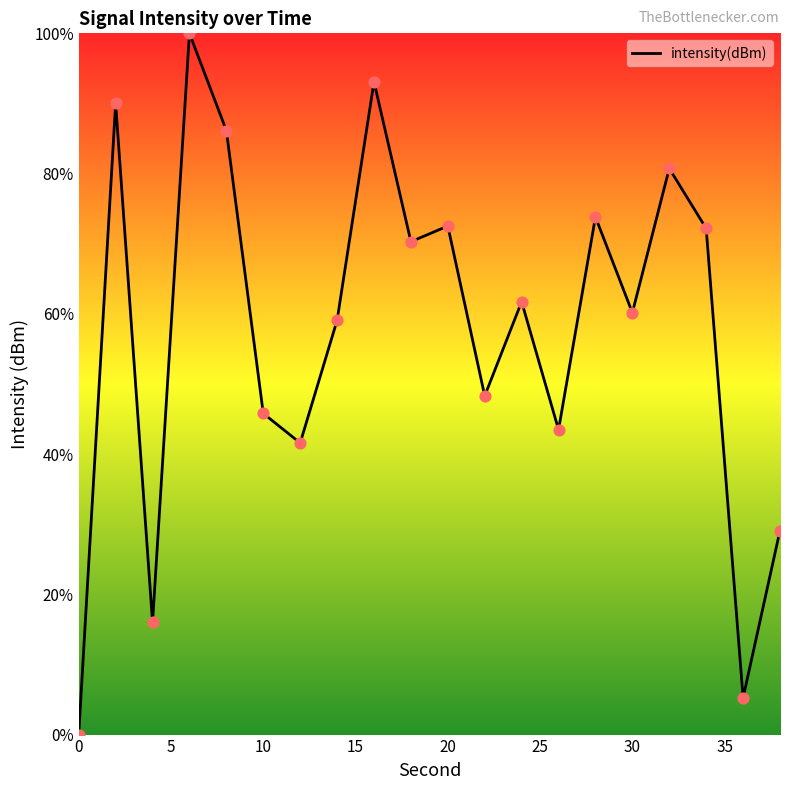

What is the difference between the maximum and minimum values?

100.0